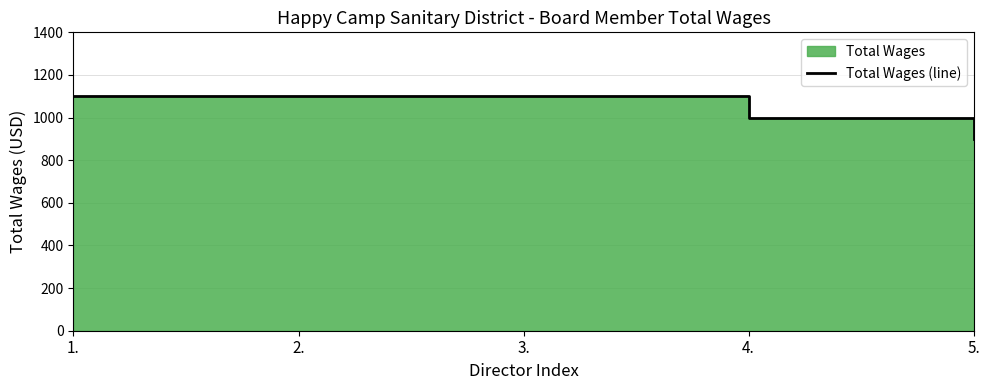

Between 3. and 5., which is larger?

3.